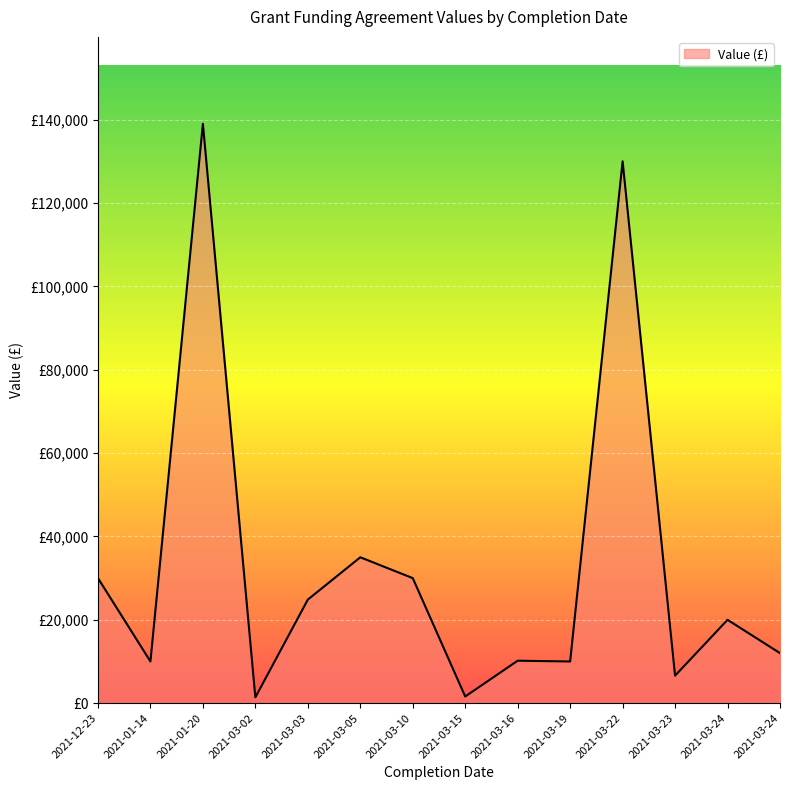

Approximately how many times larger is the value at 2021-01-14 compared to 2021-03-05?

0.3